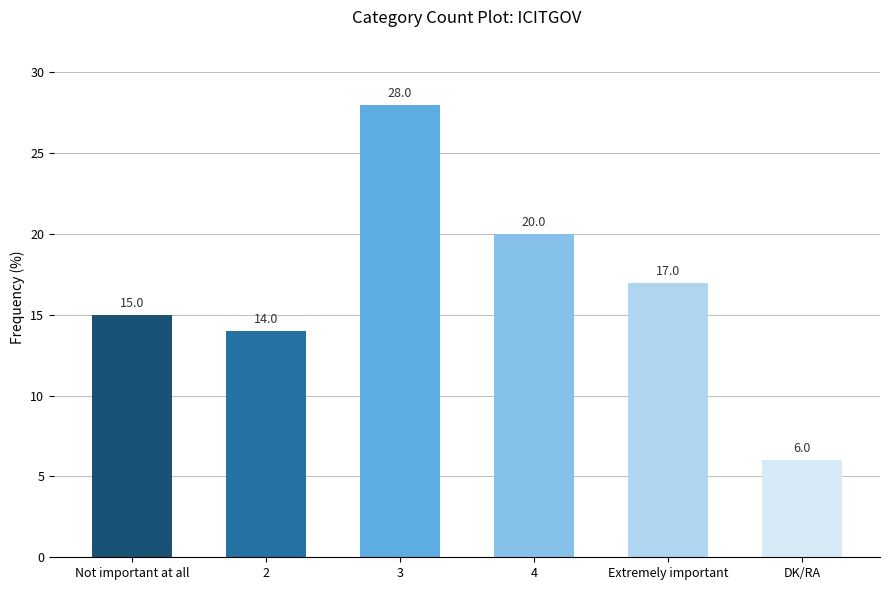

What is the label of the 1st bar from the right?

DK/RA